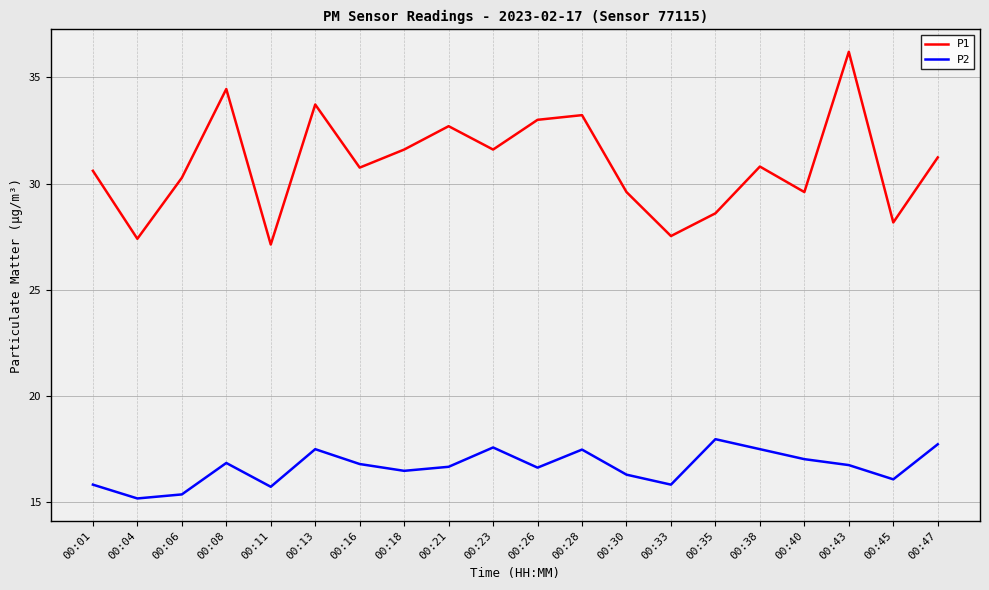

How many interior local valleys does the P2 series have?

6